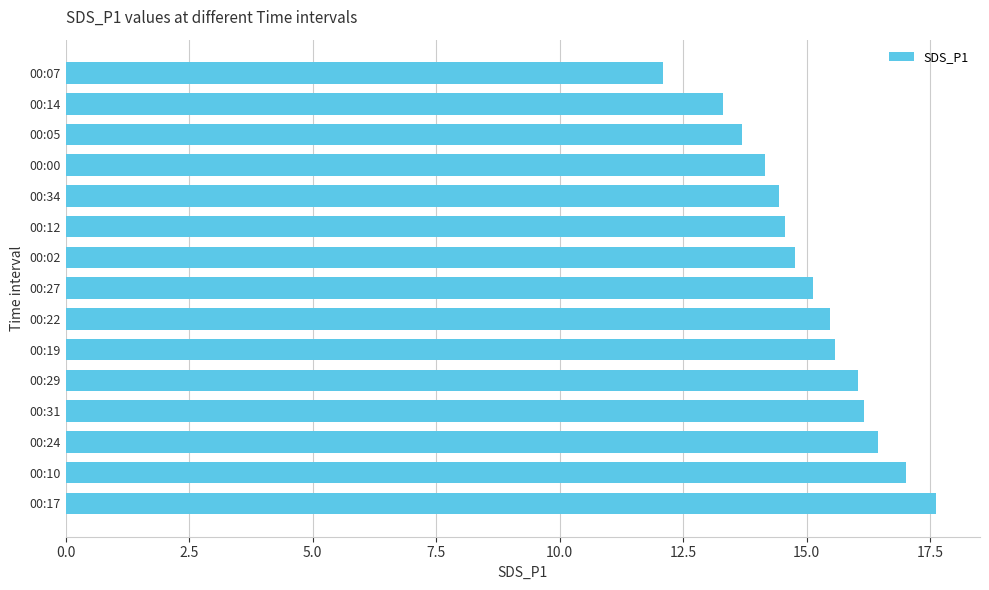

Is it true that the value at 00:14 is 19.9?

False